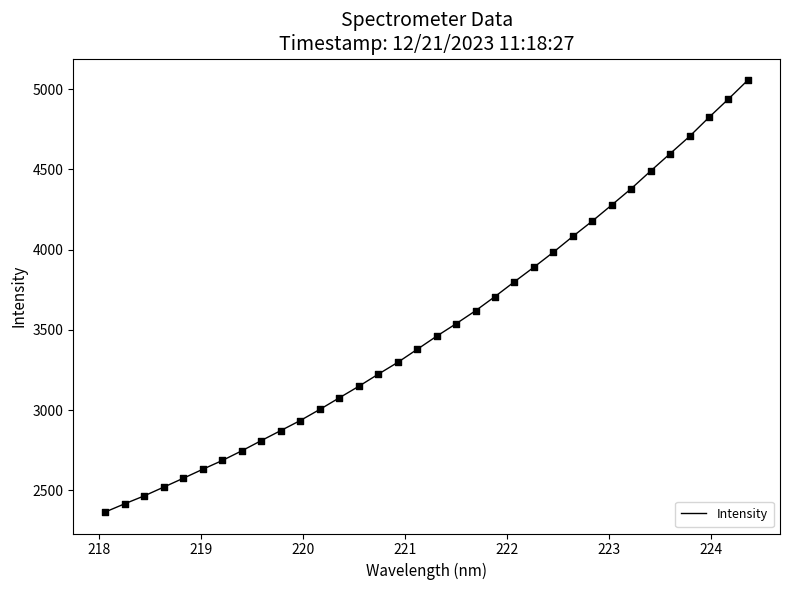

What is the difference between the maximum and minimum values?

2690.8